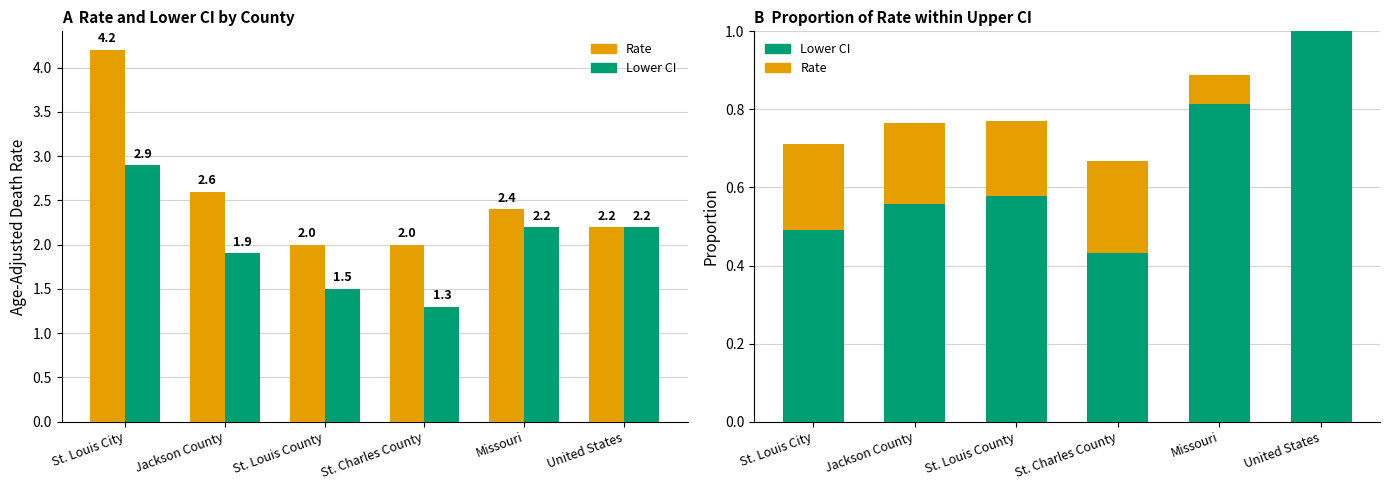

Is it true that Lower CI equals 0.6 at Jackson County?

True